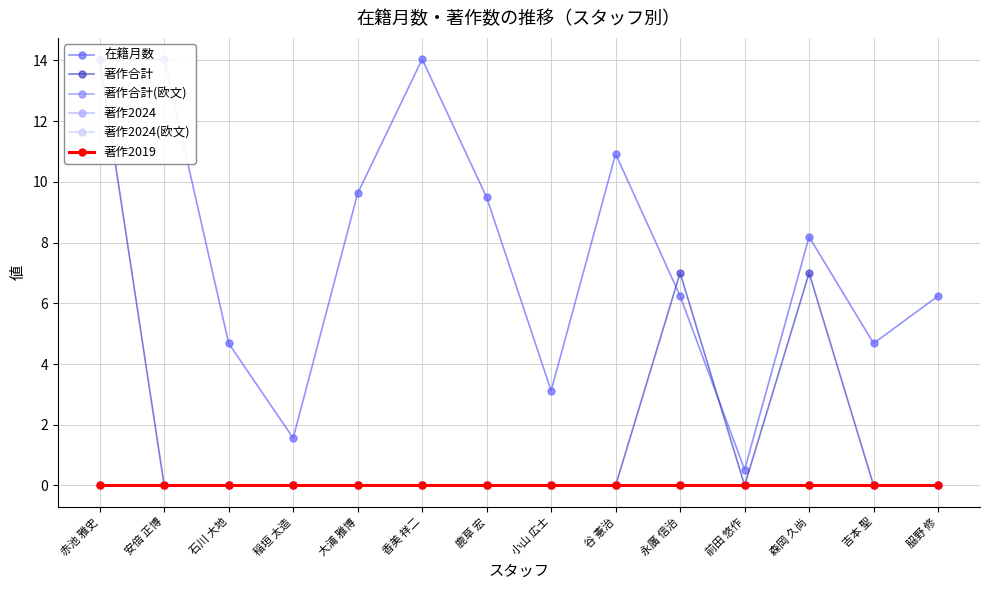

What is the label of the 13th point from the right?

安倍 正博